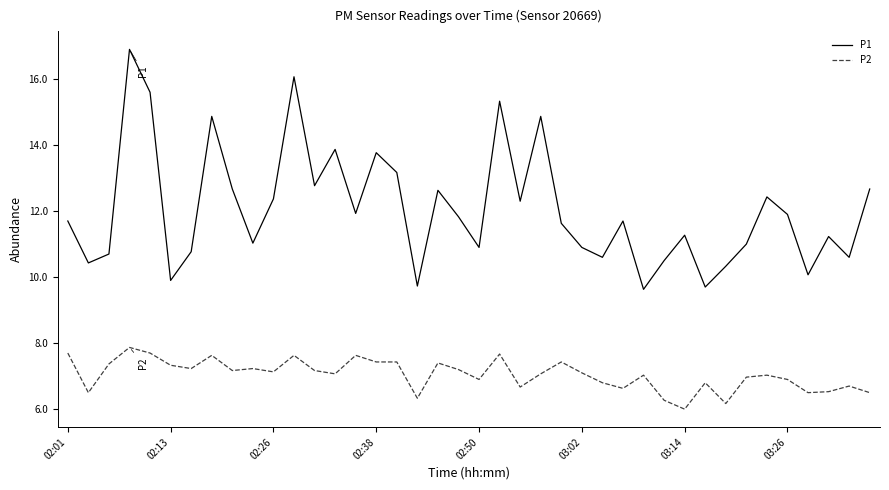

What is the difference between the maximum and minimum values in the P2 series?

1.9